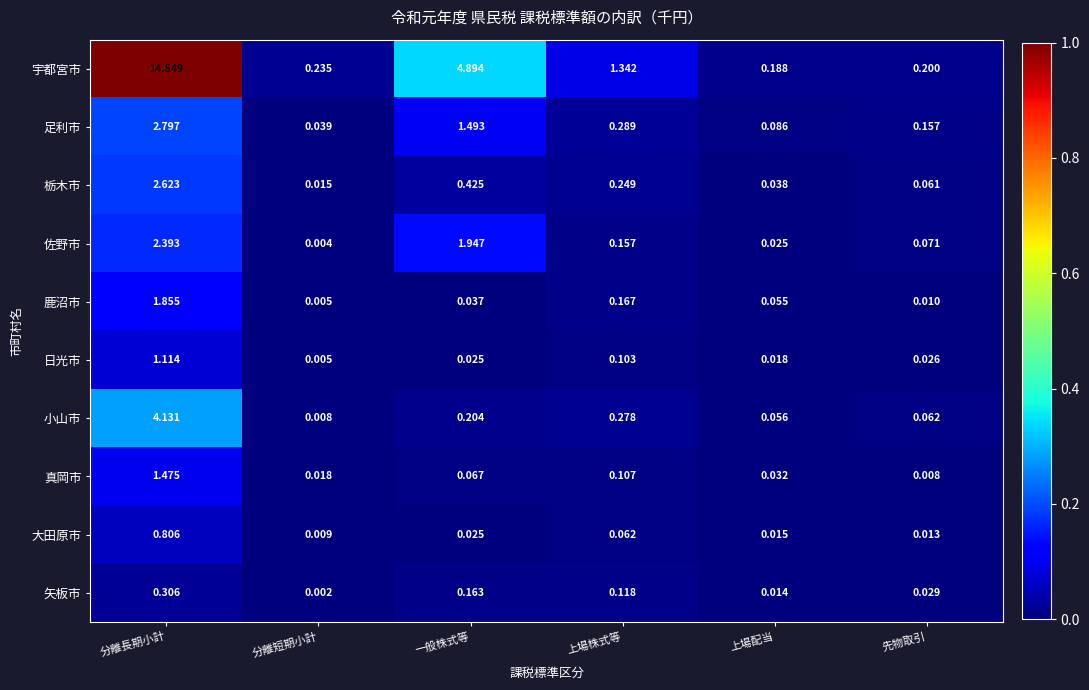

At which category does the chart reach its peak across all series?

分離長期小計